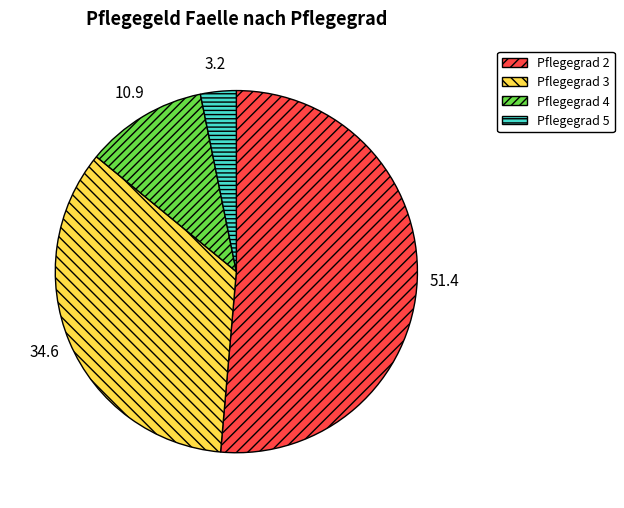

Is there a majority slice in this chart?

Yes